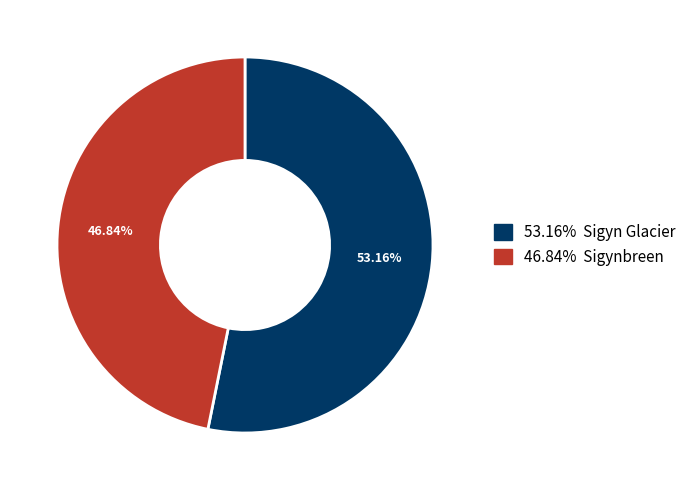

Is there any slice that represents more than half of the pie?

Yes